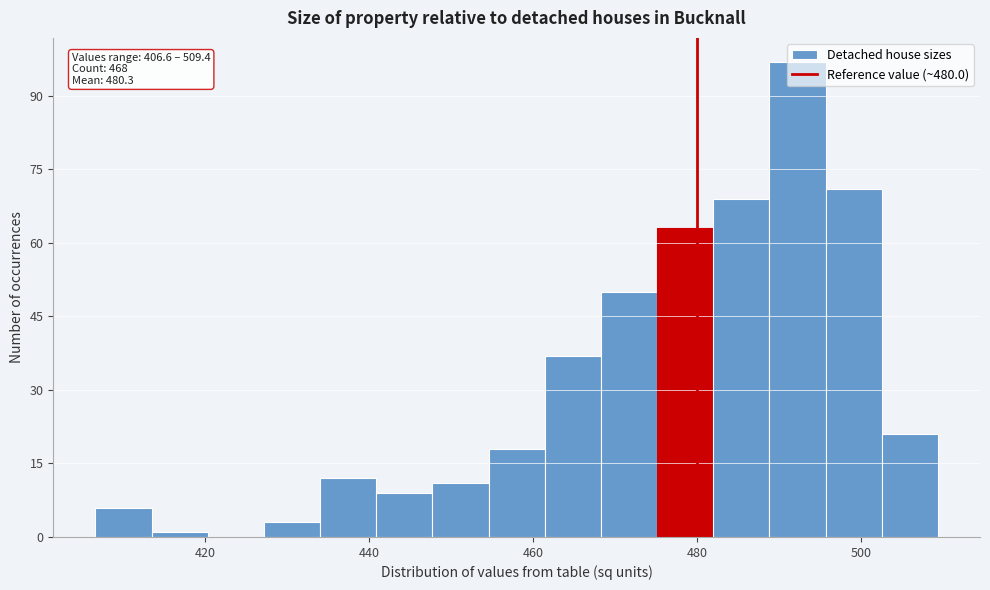

Read against the x-axis, roughly where is the centre of the tallest bar?

492